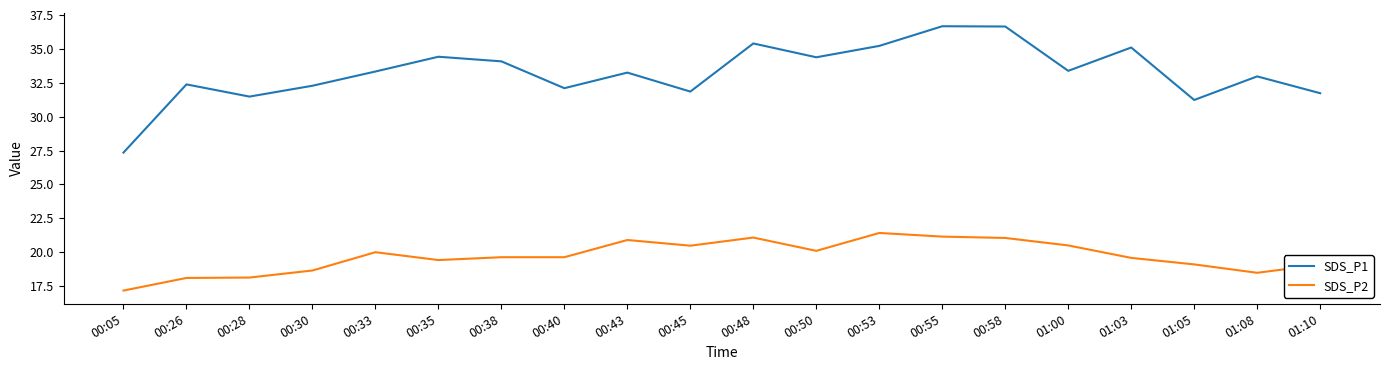

Read the SDS_P2 value at 01:00.

20.5